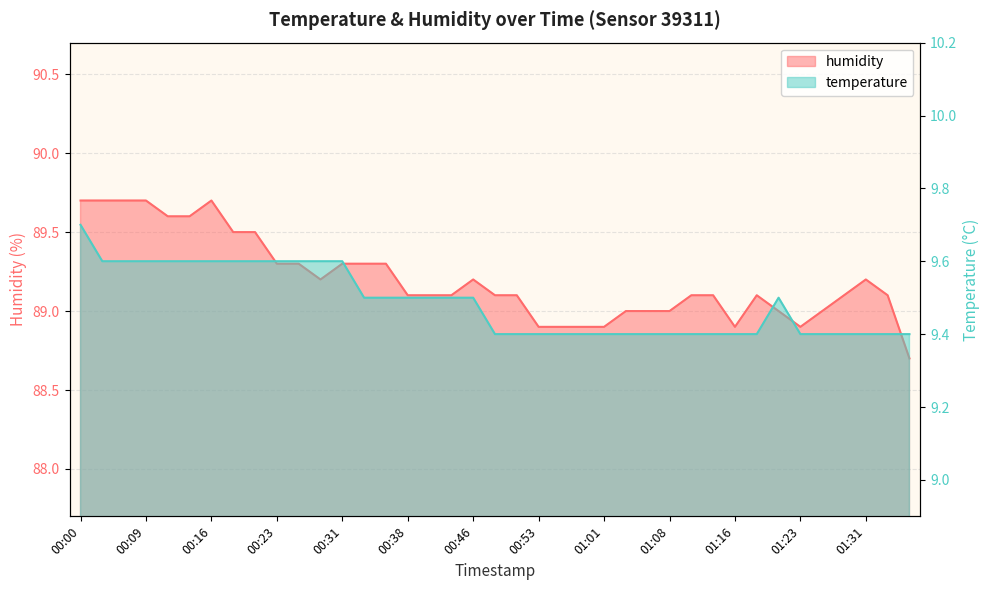

What is the label of the 9th point from the left?

00:21